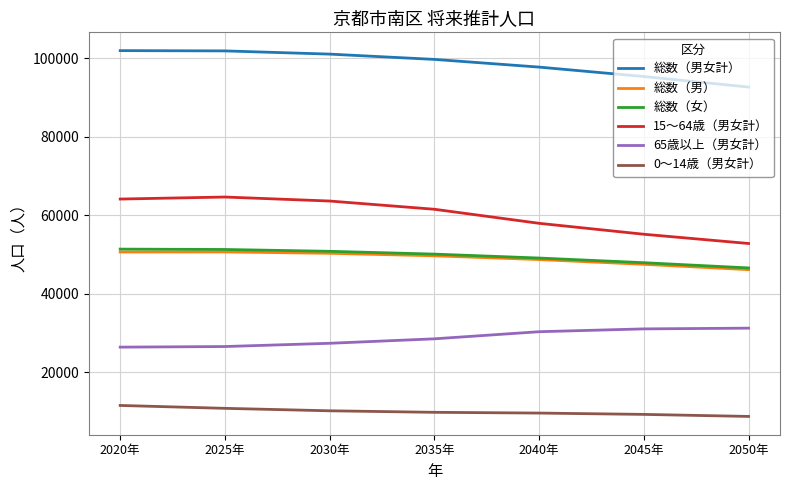

True or false: 総数（男女計） and 0～14歳（男女計） cross at least once.

False